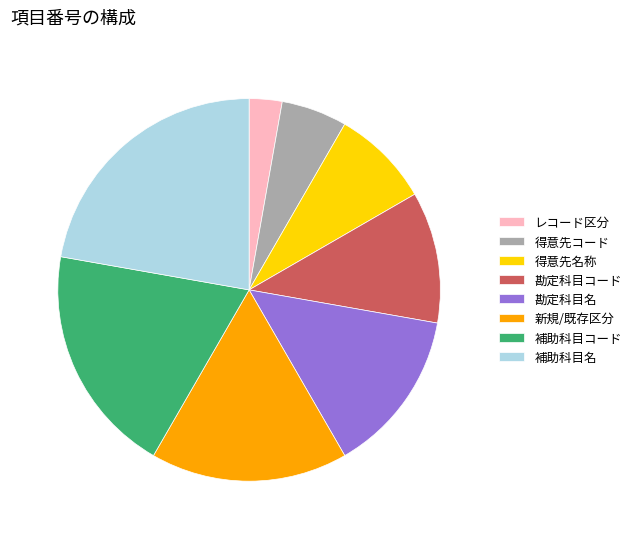

Which slice is the largest?

補助科目名